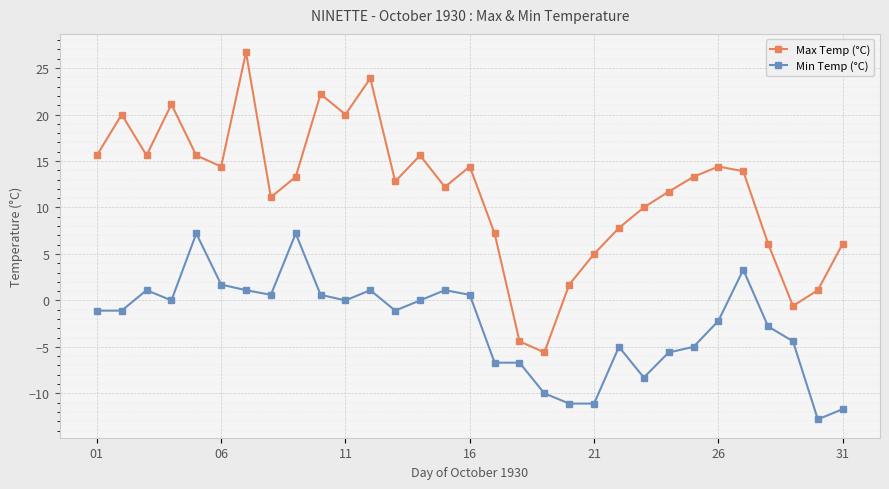

How many interior local peaks does the Max Temp (°C) series have?

8